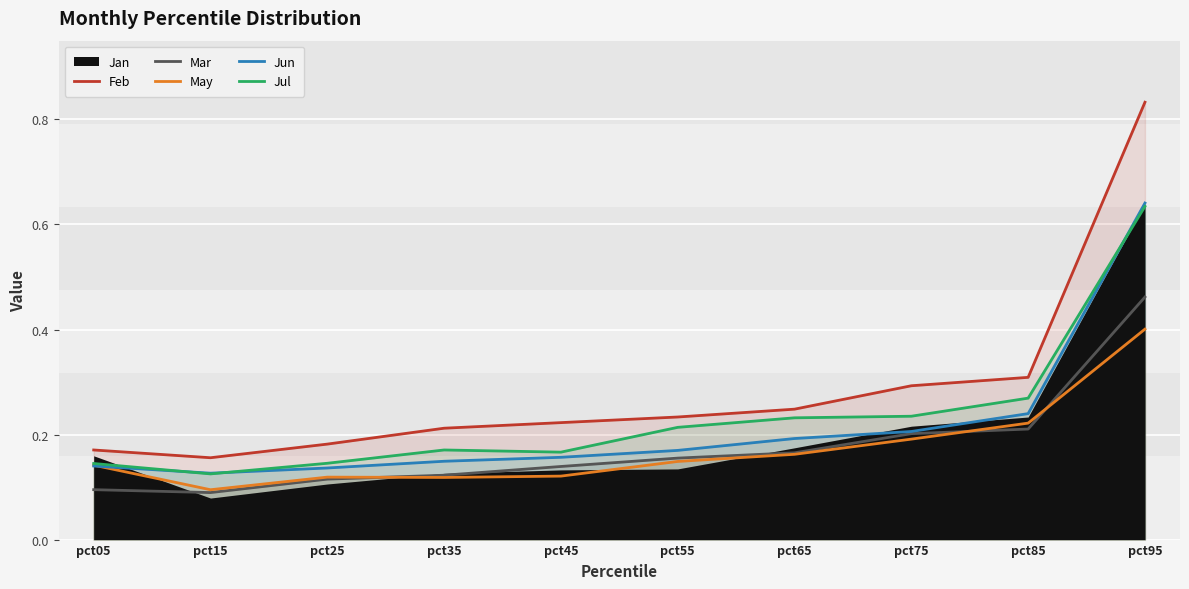

True or false: Mar and Feb intersect in this chart.

False